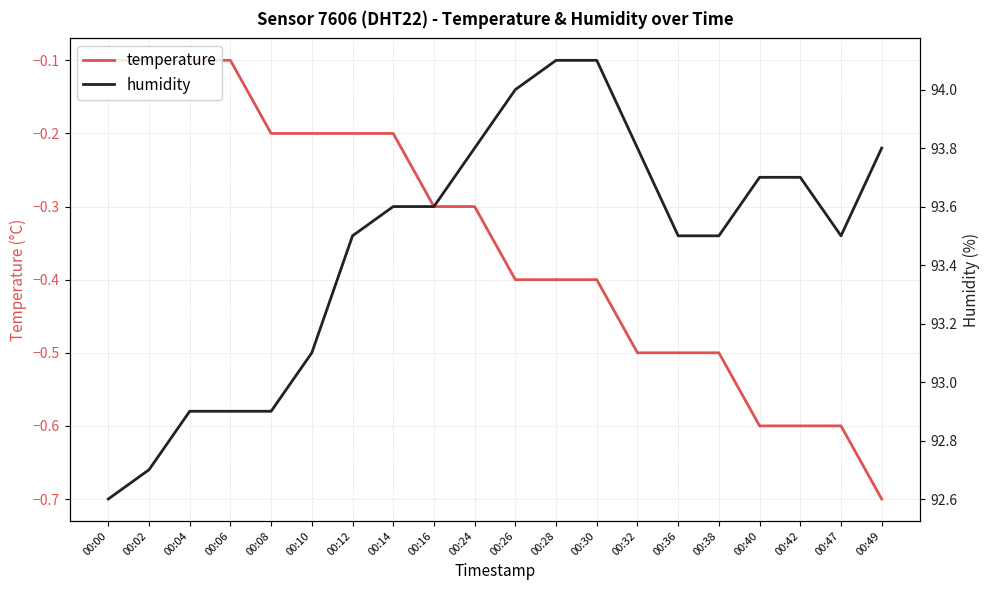

Rank the series at 00:47 from lowest to highest value.

temperature, humidity